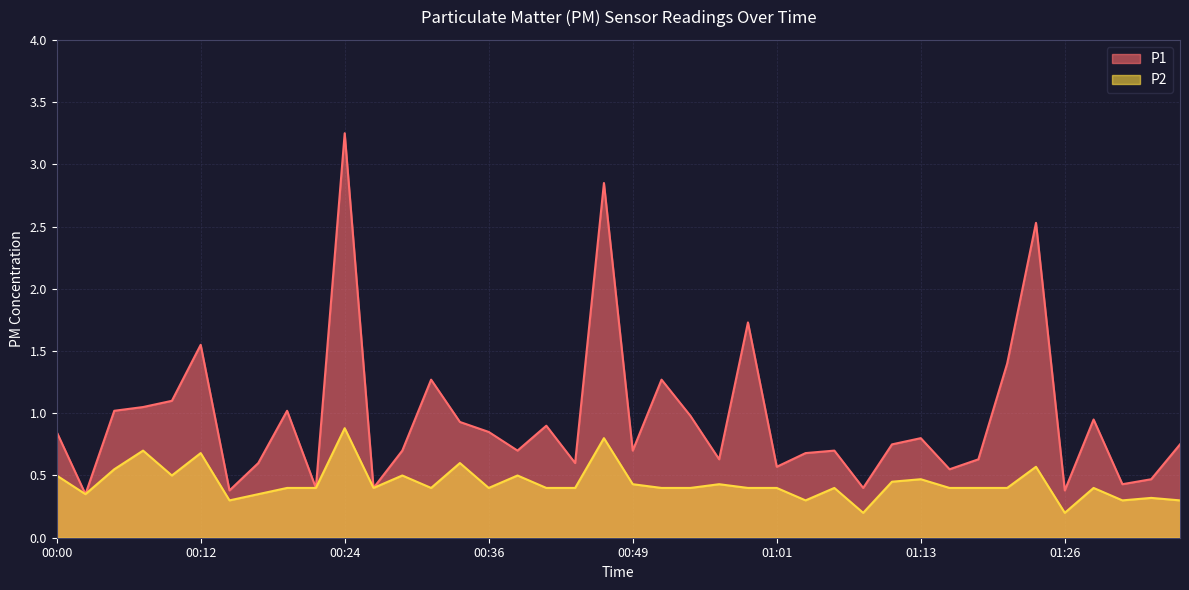

Reading left to right, what are all the values shown in this chart?

P1: 0.8	0.3	1.0	1.1	1.1	1.6	0.4	0.6	1.0	0.4	3.2	0.4	0.7	1.3	0.9	0.8	0.7	0.9	0.6	2.9	0.7	1.3	1.0	0.6	1.7	0.6	0.7	0.7	0.4	0.8	0.8	0.6	0.6	1.4	2.5	0.4	0.9	0.4	0.5	0.8
P2: 0.5	0.3	0.6	0.7	0.5	0.7	0.3	0.3	0.4	0.4	0.9	0.4	0.5	0.4	0.6	0.4	0.5	0.4	0.4	0.8	0.4	0.4	0.4	0.4	0.4	0.4	0.3	0.4	0.2	0.5	0.5	0.4	0.4	0.4	0.6	0.2	0.4	0.3	0.3	0.3